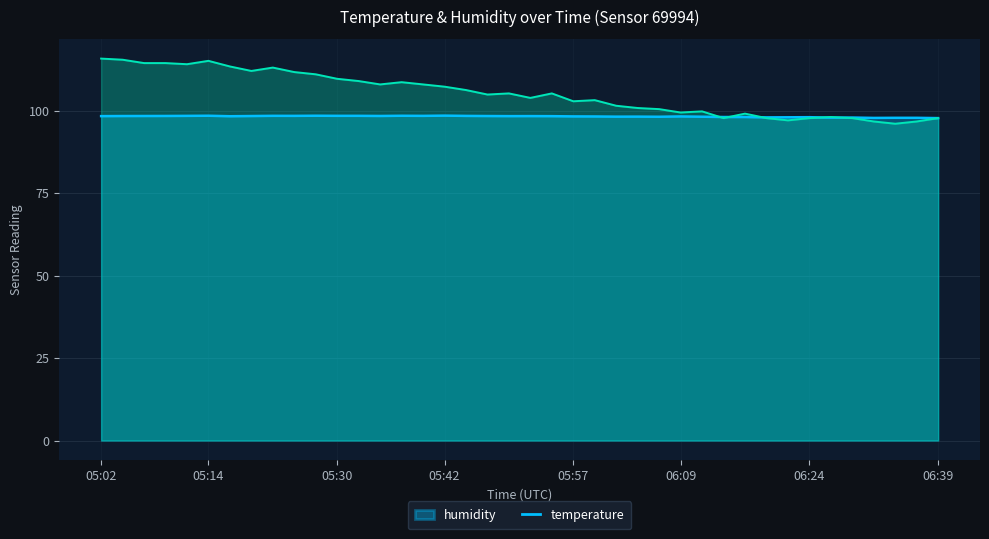

Reading left to right, extract all data points from this chart.

temperature: 115.8	115.4	114.4	114.4	114.1	115.1	113.4	112.0	113.0	111.7	111.0	109.6	109.0	107.9	108.6	107.9	107.2	106.2	104.9	105.2	103.8	105.2	102.8	103.2	101.5	100.8	100.4	99.4	99.8	97.7	99.1	97.7	97.0	97.7	98.1	97.7	96.7	96.0	96.7	97.7
humidity: 98.3	98.3	98.4	98.4	98.4	98.4	98.3	98.3	98.4	98.4	98.4	98.4	98.4	98.4	98.4	98.4	98.5	98.4	98.3	98.3	98.3	98.3	98.2	98.2	98.2	98.2	98.1	98.2	98.1	98.0	98.0	97.9	98.0	98.0	97.9	97.9	97.8	97.8	97.8	97.7